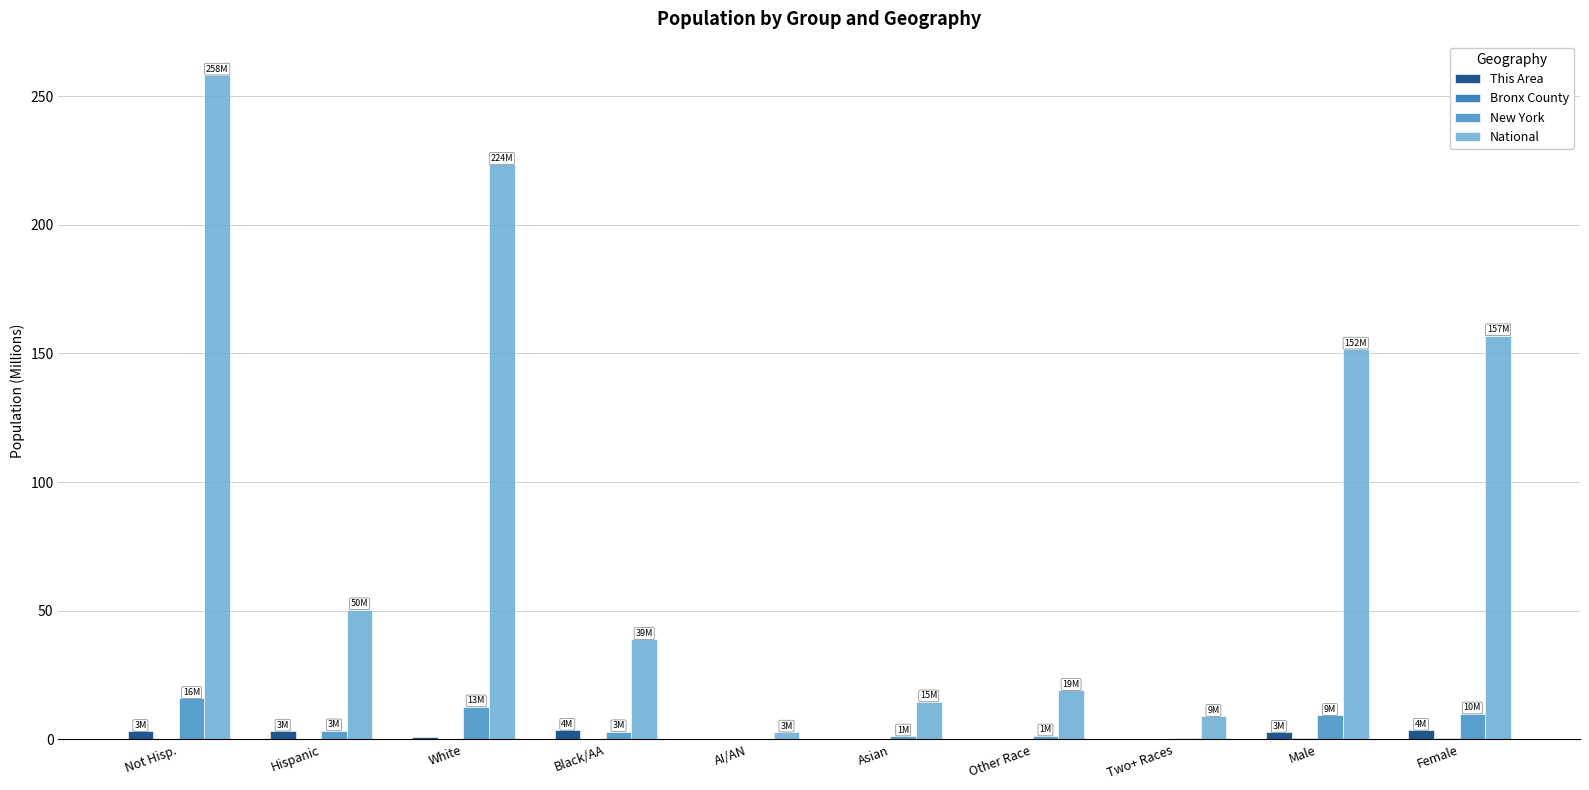

Is it true that National equals 223.6 at White?

True